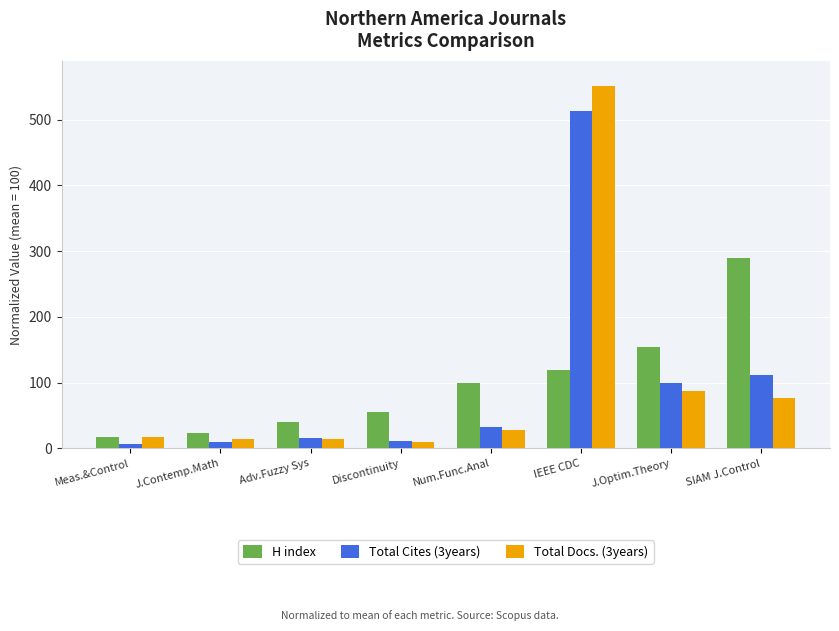

Which category has the highest value in the Total Docs. (3years) series?

IEEE CDC